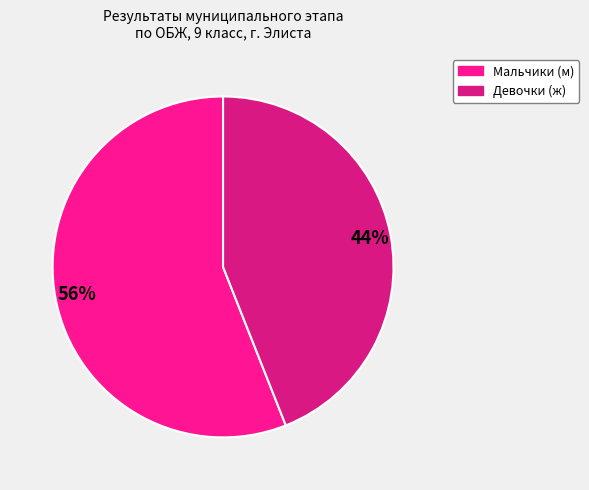

To the nearest percent, what is the average slice percentage?

50%